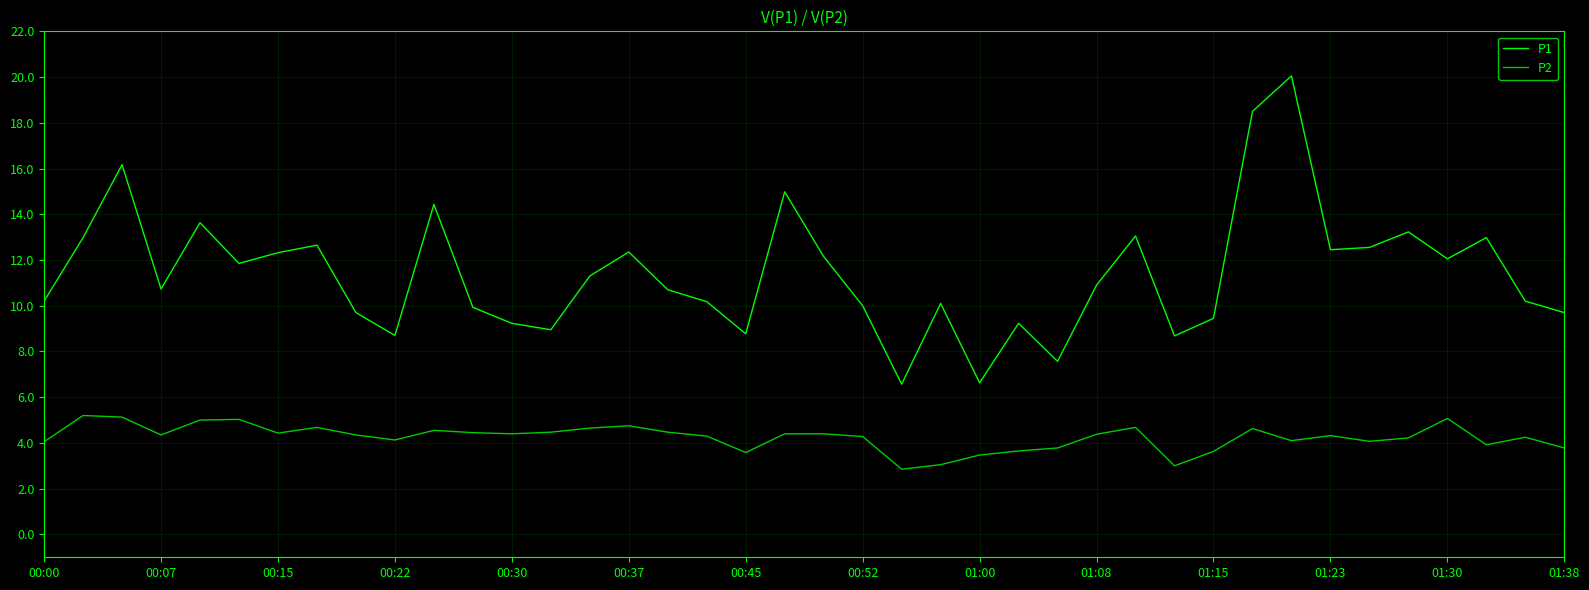

How many lines are shown in the chart?

2